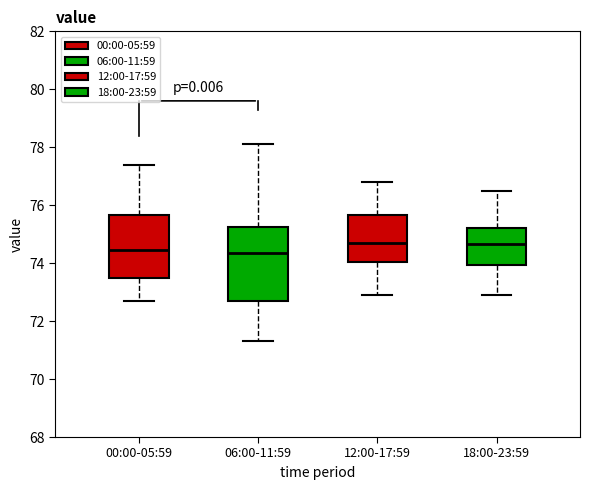

Where does the lower whisker of the box for 18:00-23:59 end on the y-axis? The values are not printed on the chart, so give them approximately, as read against the axis.

73.0